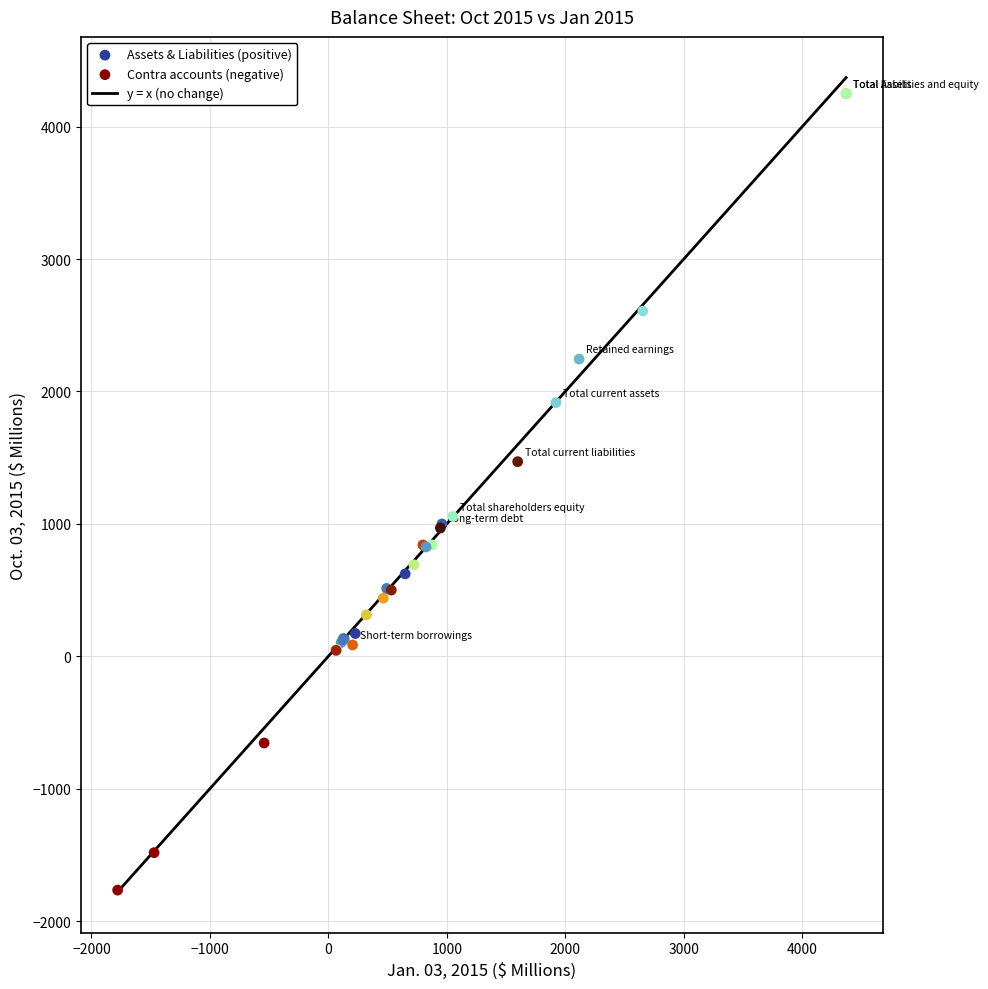

Which series has the widest spread of Y values?

Assets & Liabilities (positive)